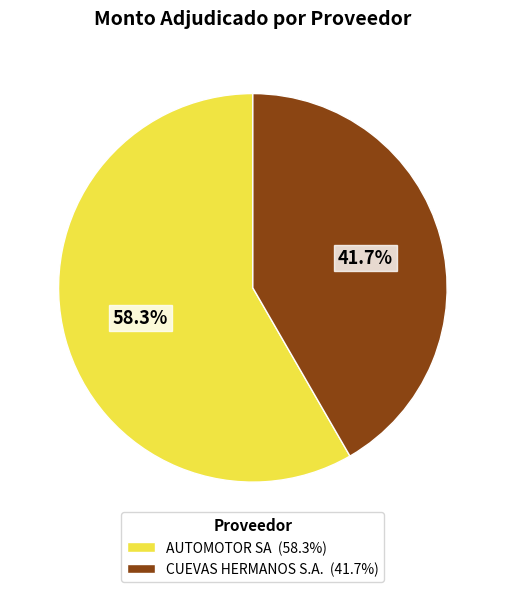

Between CUEVAS HERMANOS S.A. and AUTOMOTOR SA, which is larger?

AUTOMOTOR SA